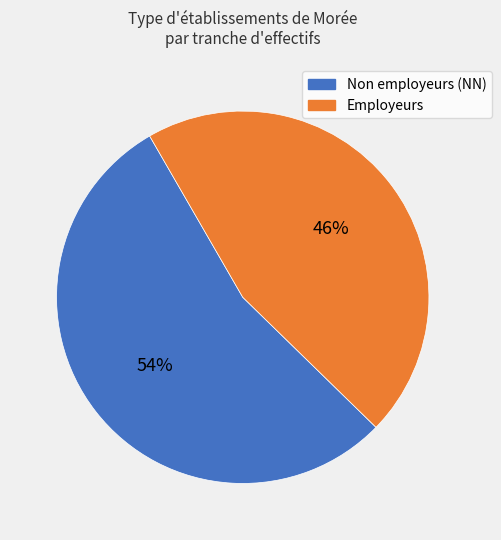

Is there any slice that represents more than half of the pie?

Yes